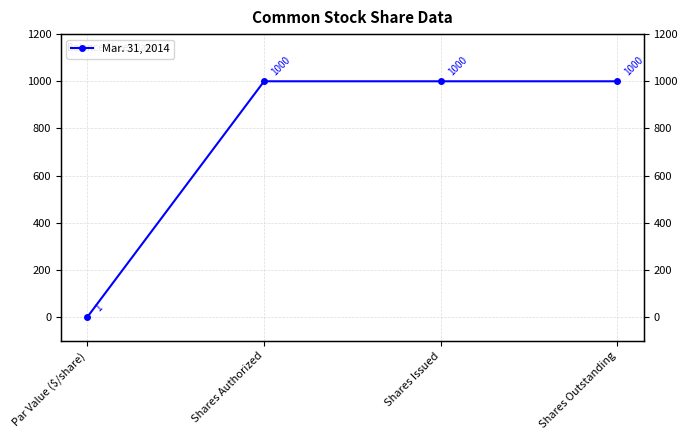

The chart shows a value of 1000 at Shares Authorized. True or false?

True